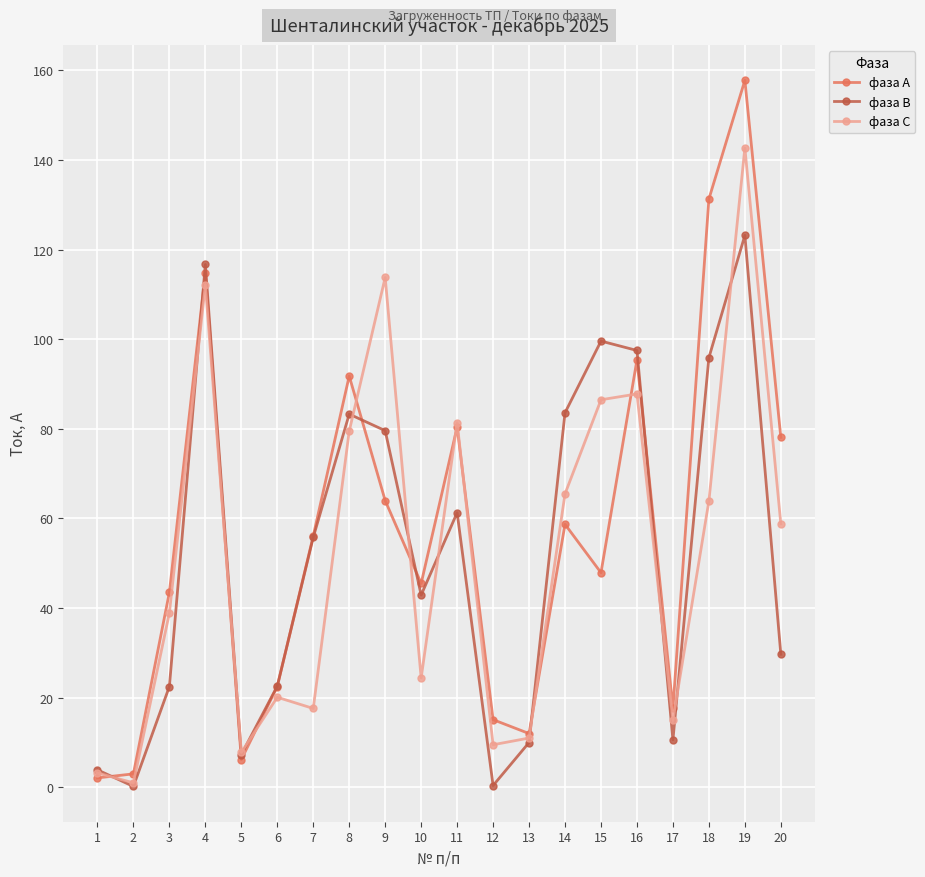

What value does the фаза С series have at 15?

86.5